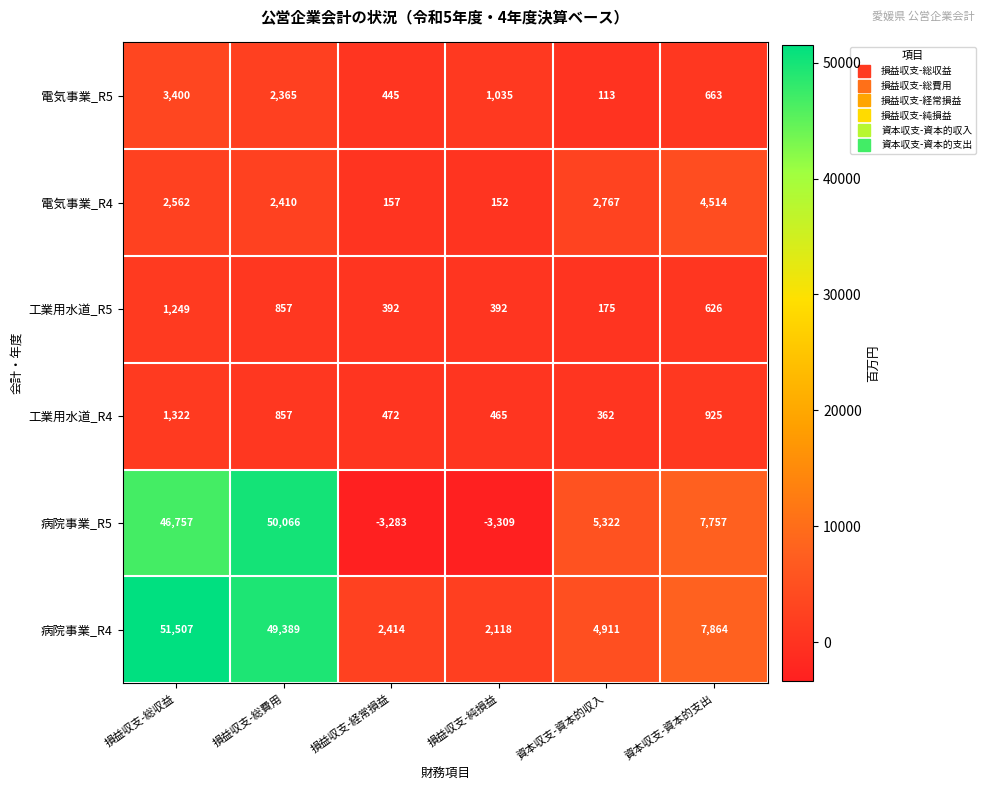

What is the sum of all 病院事業_R5 values?

103310